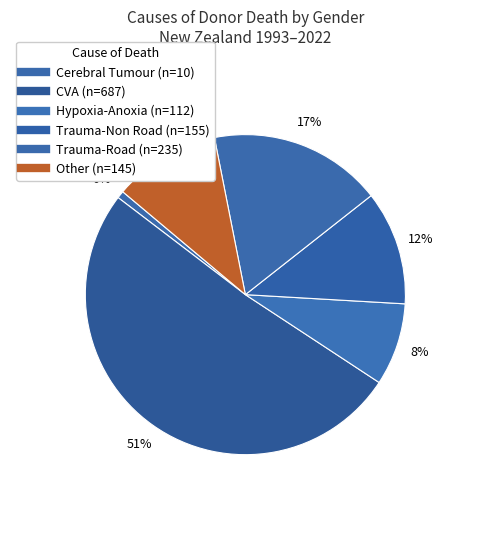

How many segments does this pie chart have?

6